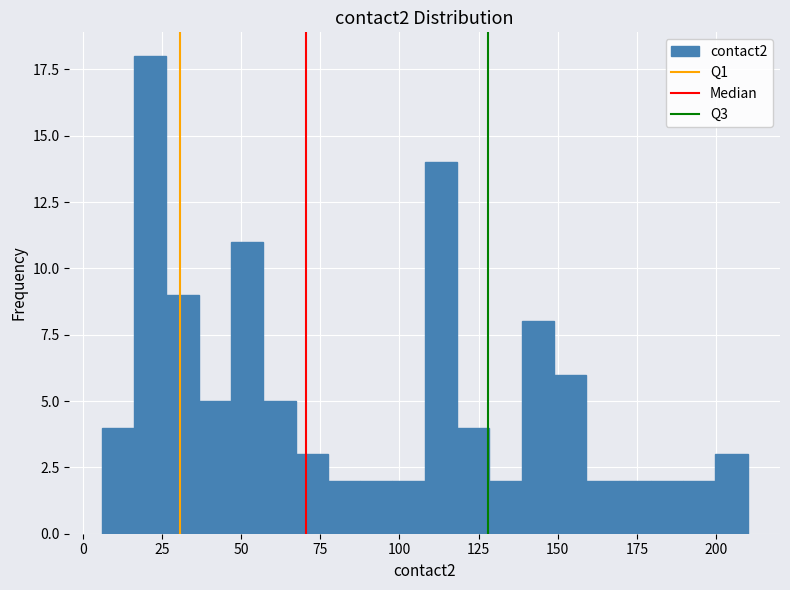

Around what value on the x-axis is the tallest bar? Give the approximate position of its centre, as read against the axis.

20